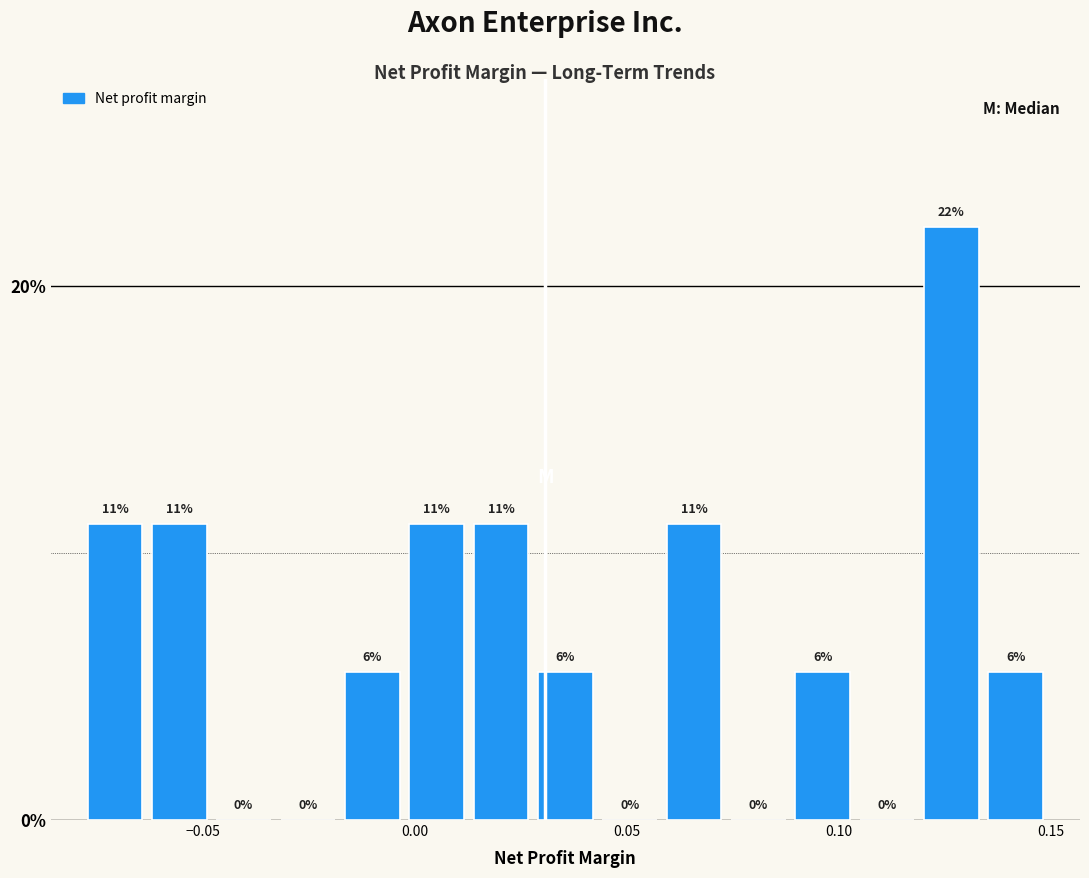

Around what value on the x-axis is the tallest bar? Give the approximate position of its centre, as read against the axis.

0.125